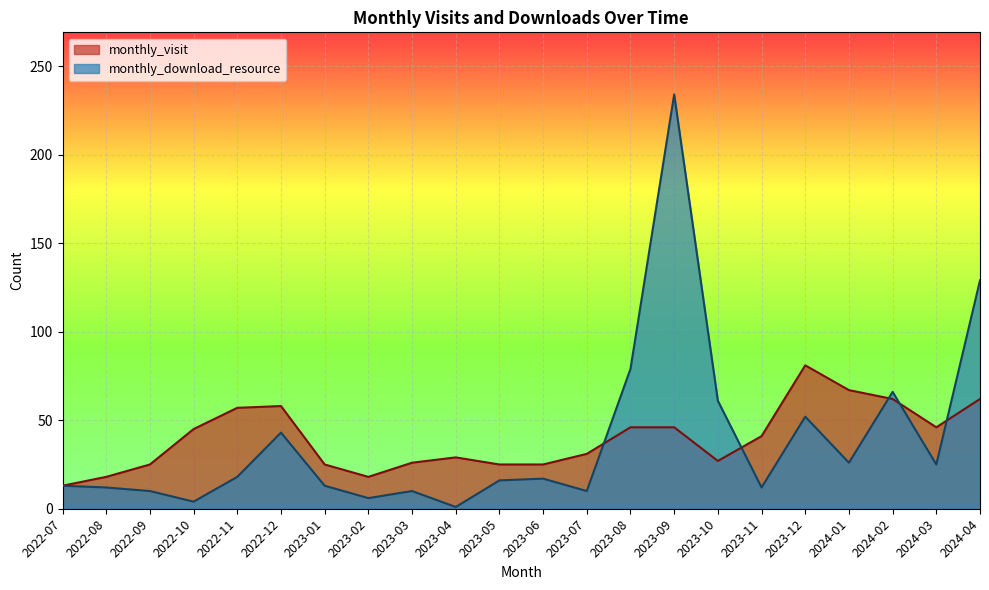

Which series has the largest total across all categories?

monthly_visit